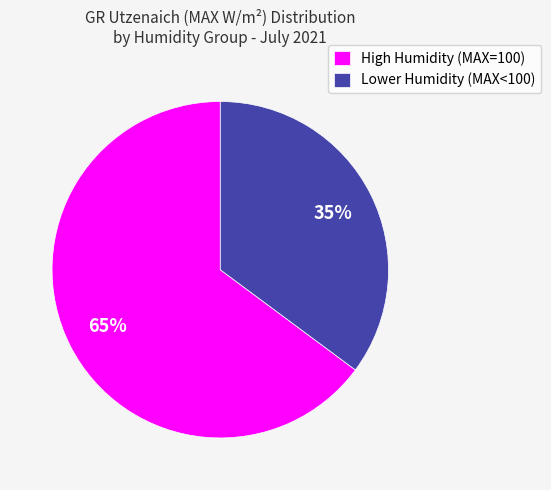

Count the number of slices in the pie.

2